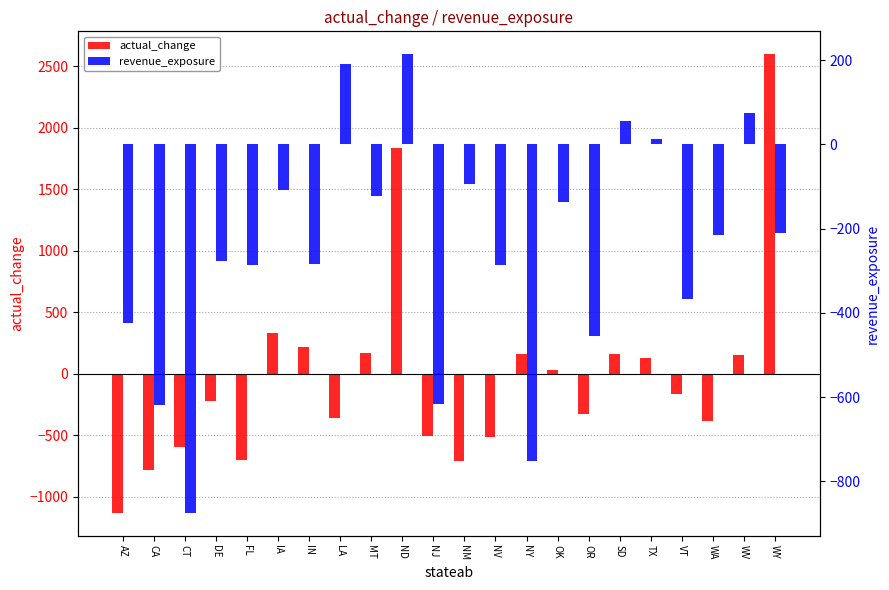

What is the sum of all actual_change values?

-597.9